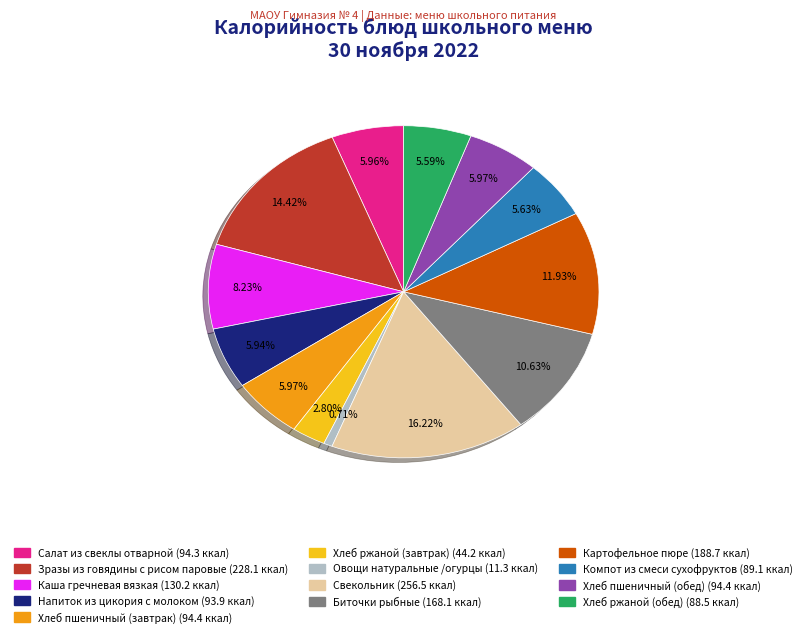

Which slice is the smallest?

Овощи натуральные /огурцы